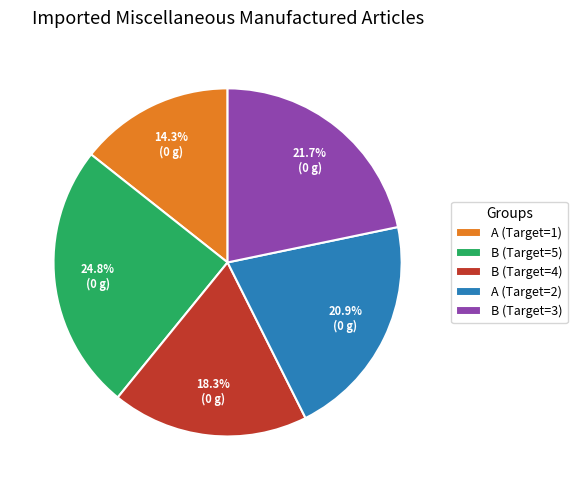

What percentage is NOT represented by B (Target=5)?

75.2%